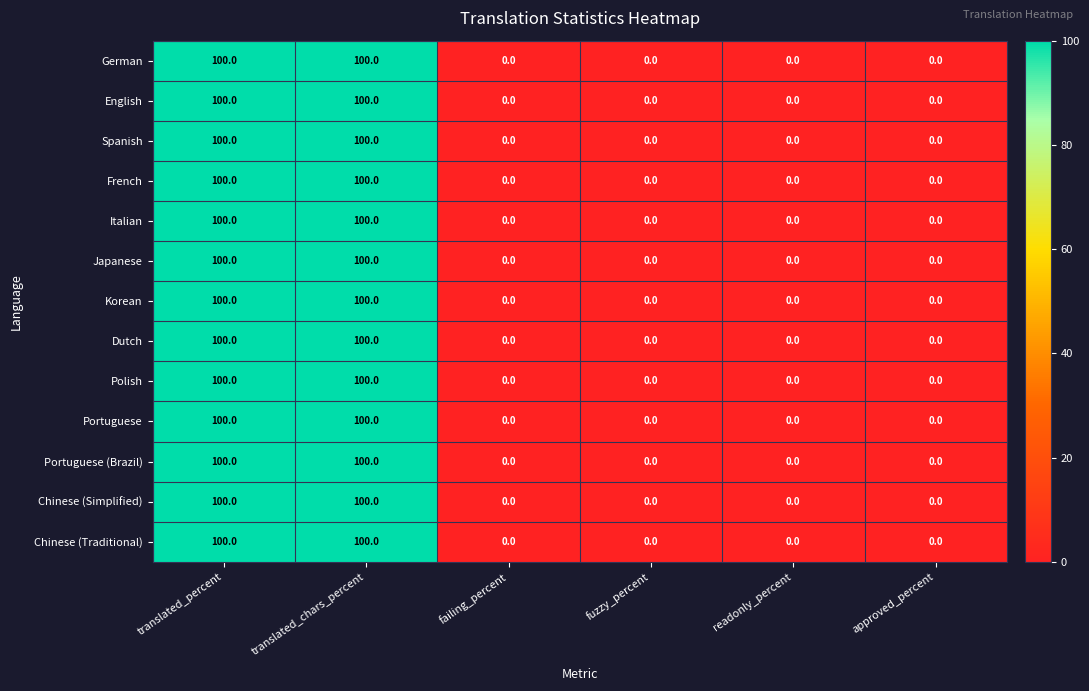

True or false: Chinese (Simplified) has a value of -53 at readonly_percent.

False